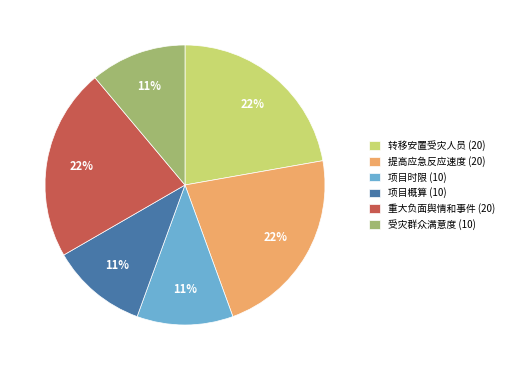

Is 项目概算 (10) the majority of the pie?

No